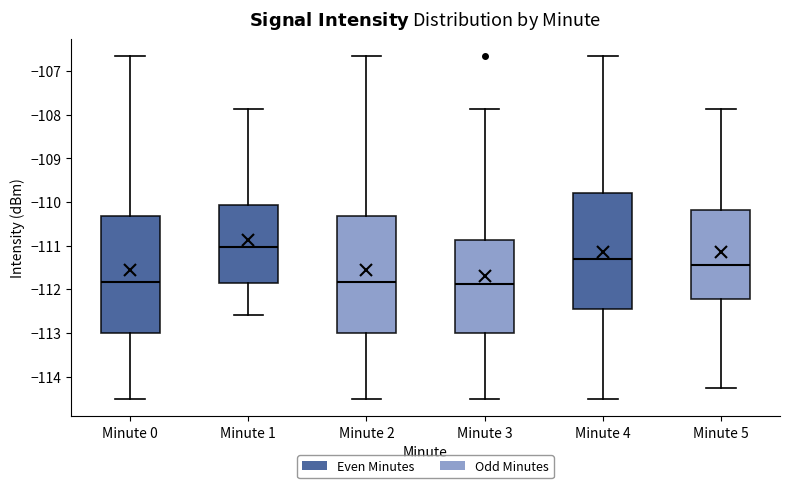

Reading left to right, read every box against the y-axis: the position of its median line, the range the box covers, and the ends of its whiskers. The values are not printed on the chart, so give them approximately, as read against the axis.

Minute 0: median -111.8, box -113.0 to -110.3, whiskers -114.5 to -106.7
Minute 1: median -111.0, box -111.9 to -110.1, whiskers -112.6 to -107.9
Minute 2: median -111.8, box -113.0 to -110.3, whiskers -114.5 to -106.7
Minute 3: median -111.9, box -113.0 to -110.9, whiskers -114.5 to -107.9
Minute 4: median -111.3, box -112.5 to -109.8, whiskers -114.5 to -106.7
Minute 5: median -111.4, box -112.2 to -110.2, whiskers -114.3 to -107.9